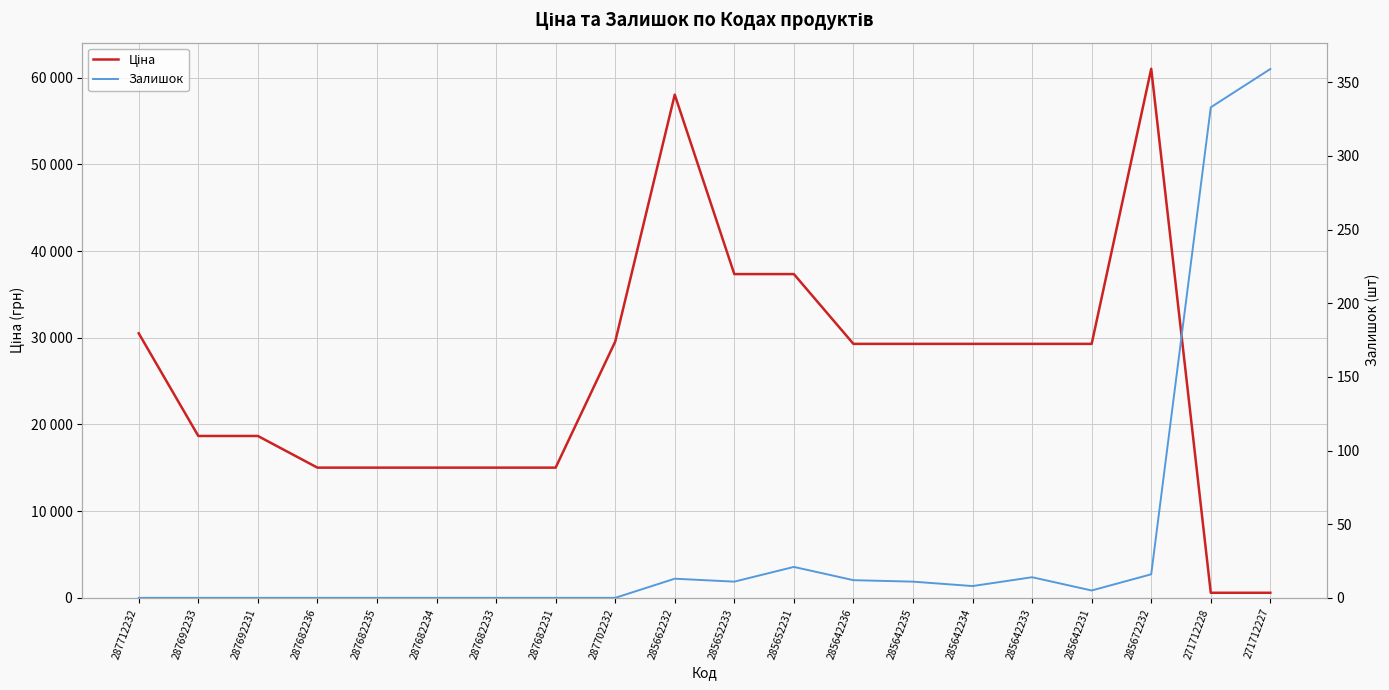

Between 285642233 and 287682233, which is larger?

285642233